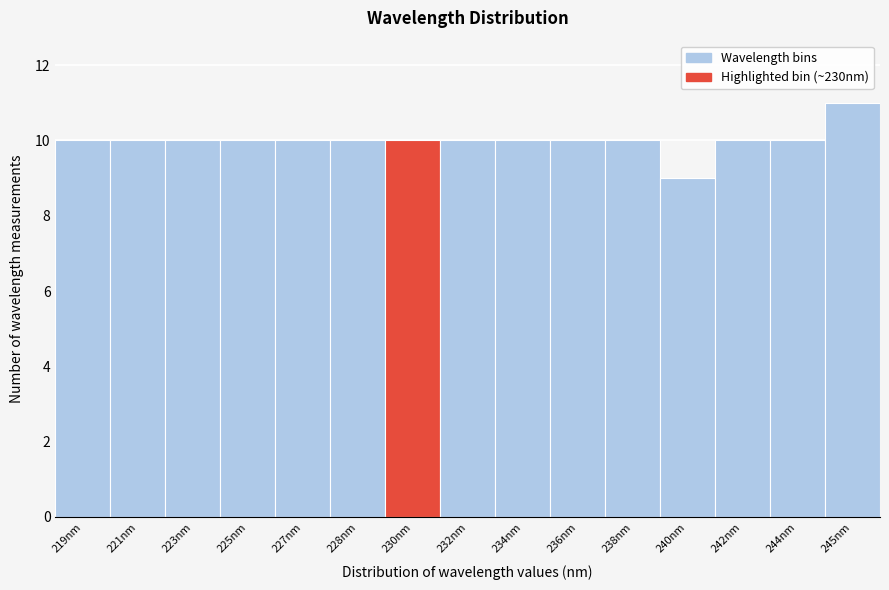

Reading left to right, what are all the values shown in this chart?

219nm=10	221nm=10	223nm=10	225nm=10	227nm=10	228nm=10	230nm=10	232nm=10	234nm=10	236nm=10	238nm=10	240nm=9	242nm=10	244nm=10	245nm=11